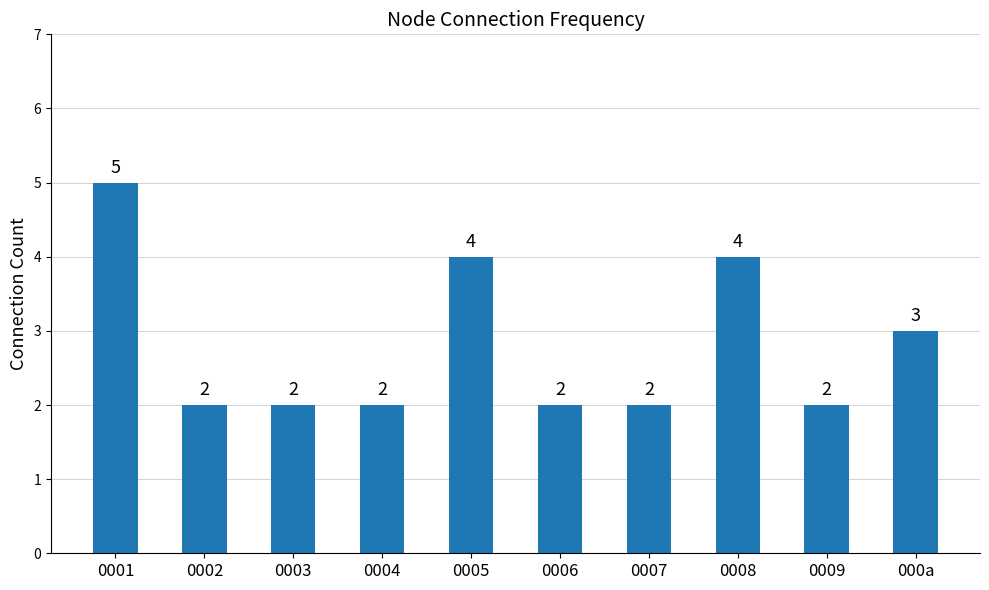

What is the value of the 10th bar from the left?

3